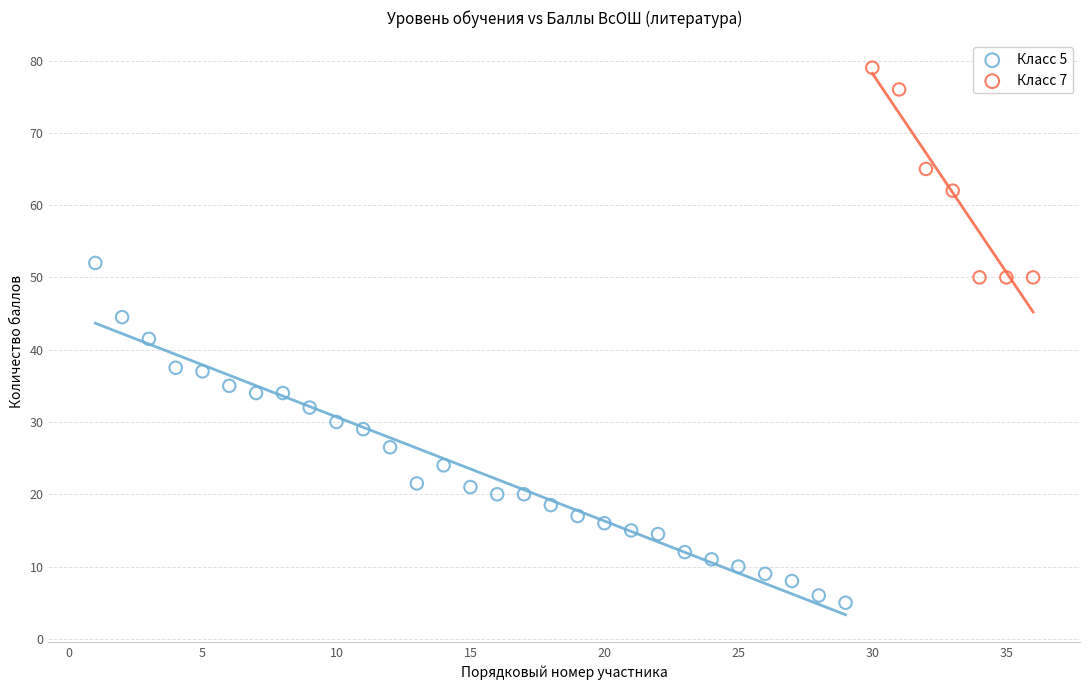

Which series contains the lowest Y value?

Класс 5